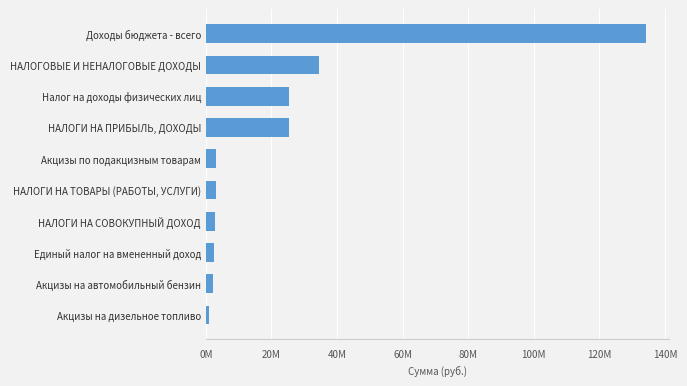

Are the bars horizontal?

Yes